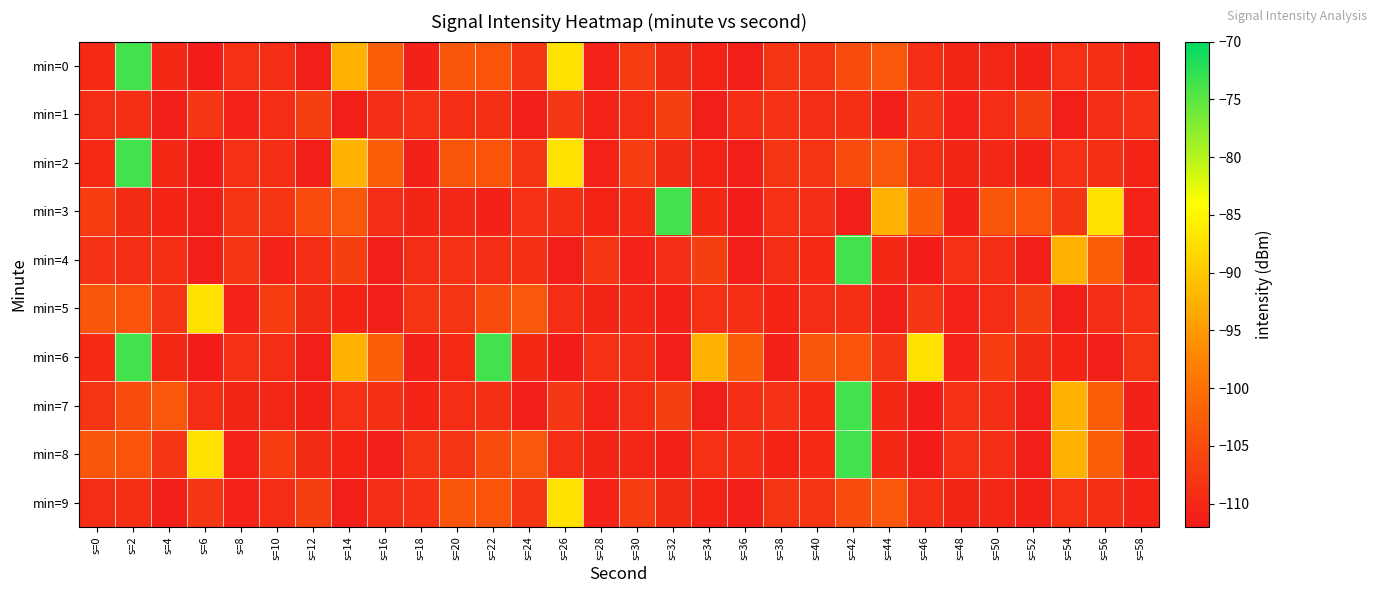

At which category does the chart reach its minimum across all series?

s=6